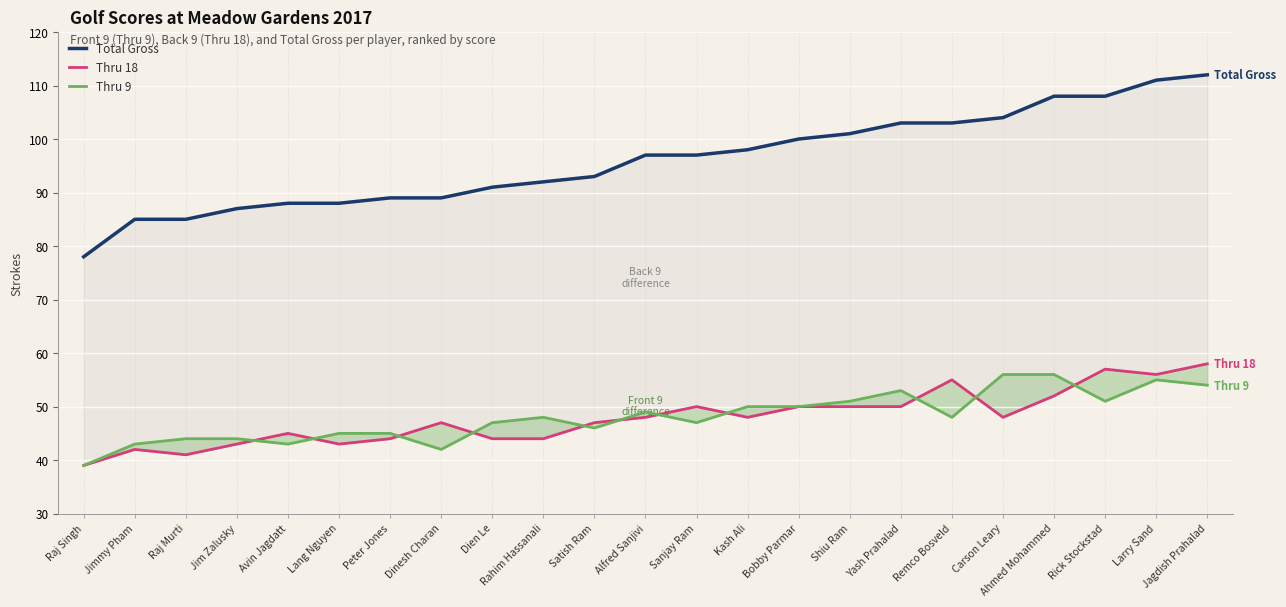

Between Satish Ram and Kash Ali, which series saw the biggest shift?

Total Gross